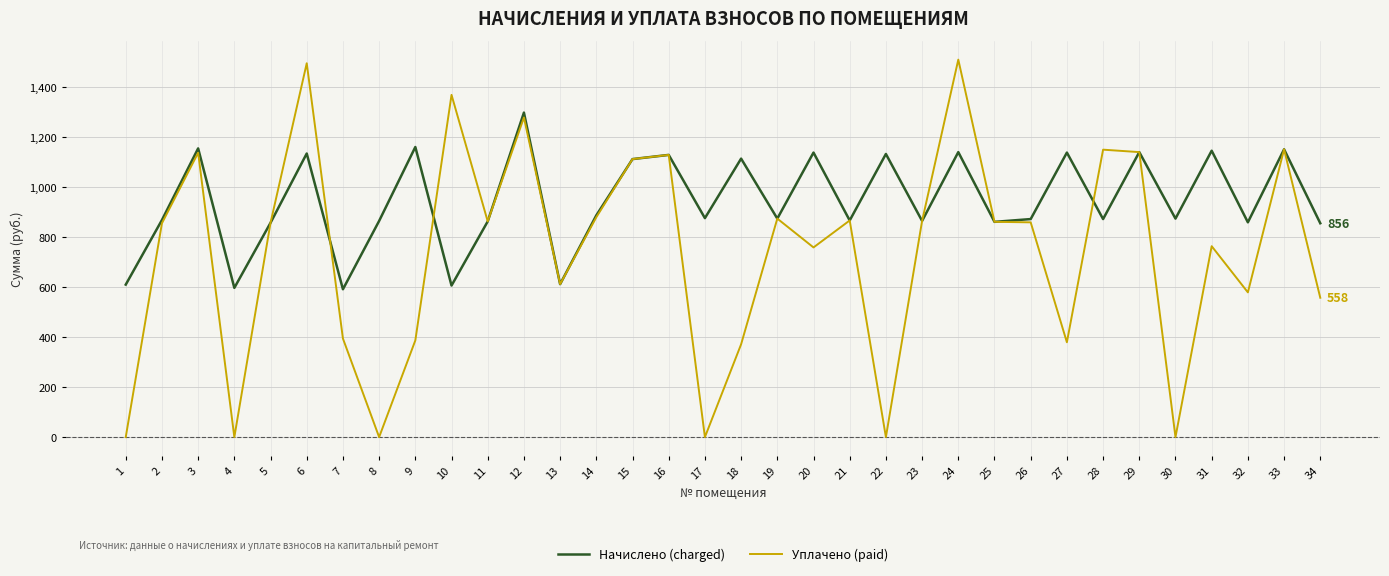

Is the value of Начислено (charged) at 29 greater than the value of Уплачено (paid) at 12?

No